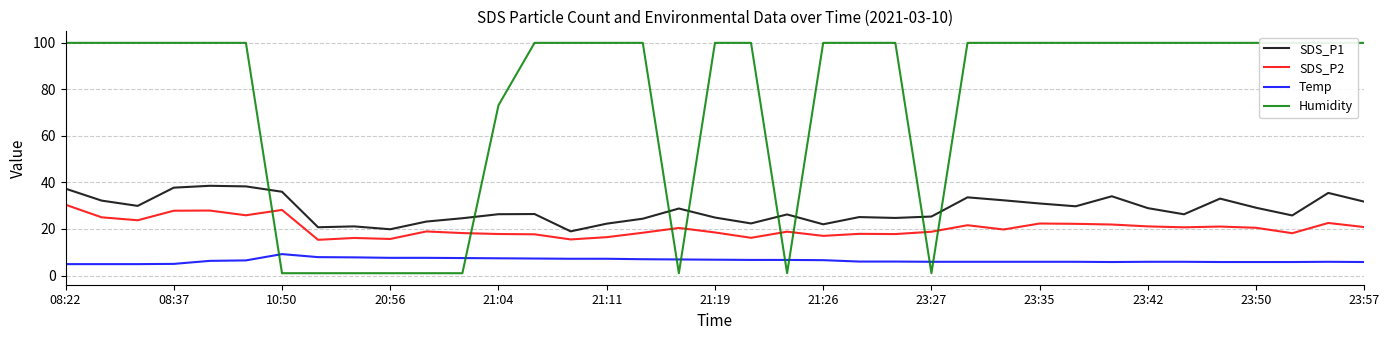

What value does the SDS_P1 series have at 28?

29.7